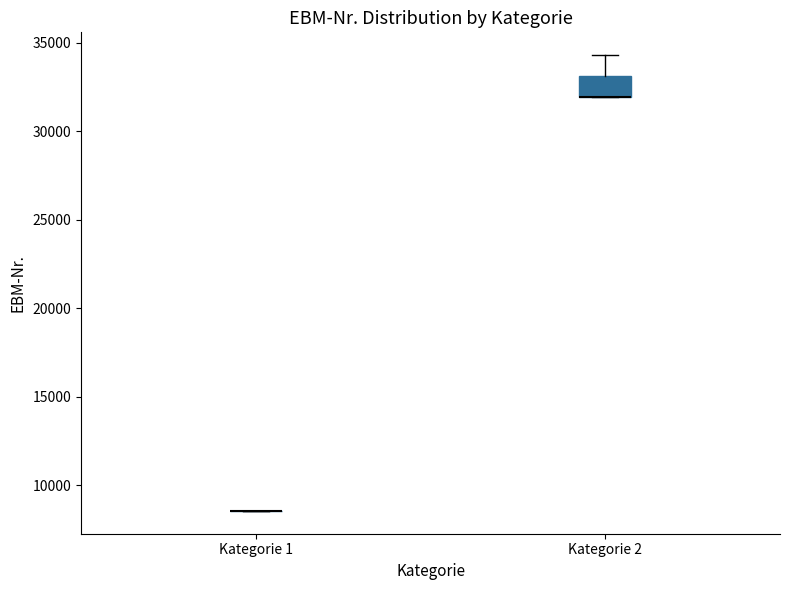

Reading left to right, read every box against the y-axis: the position of its median line, the range the box covers, and the ends of its whiskers. The values are not printed on the chart, so give them approximately, as read against the axis.

Kategorie 1: box collapsed to a line at 8500, whiskers 8500 to 8500
Kategorie 2: median 32000 (drawn on the box's lower edge), box 32000 to 33000, whiskers 32000 to 34500